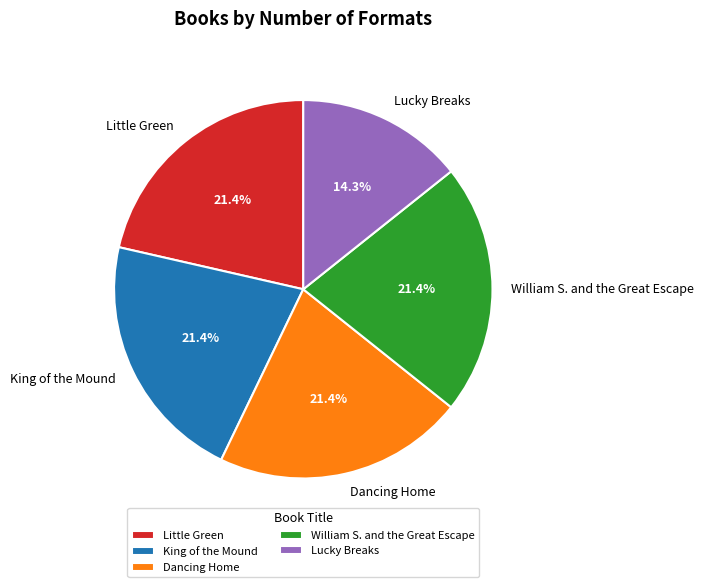

Is there any slice that represents more than half of the pie?

No